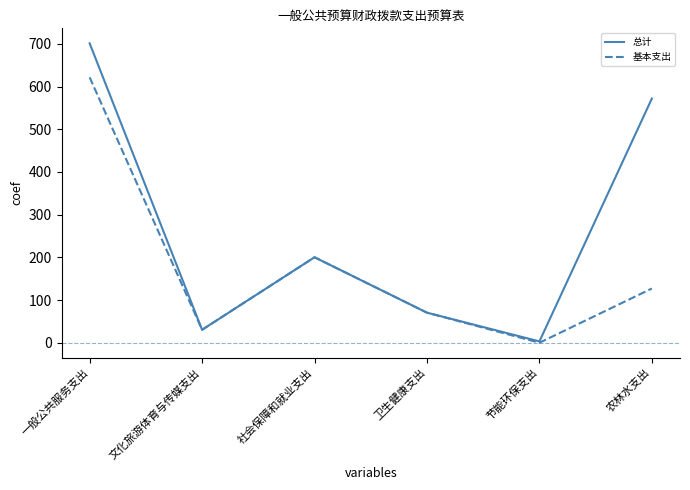

At which category is the sum across all series the highest?

一般公共服务支出